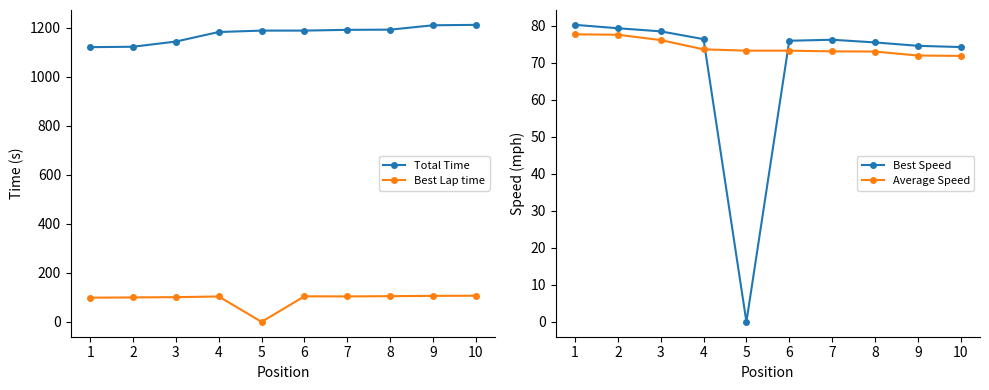

At which category is the sum across all series the highest?

10